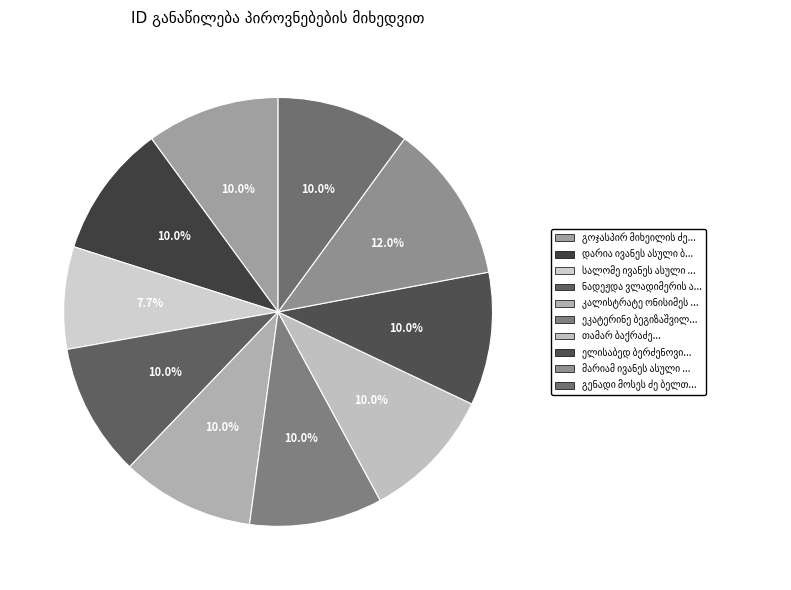

Between მარიამ ივანეს ასული ბარბაქაძე and თამარ ბაქრაძე, which is larger?

მარიამ ივანეს ასული ბარბაქაძე